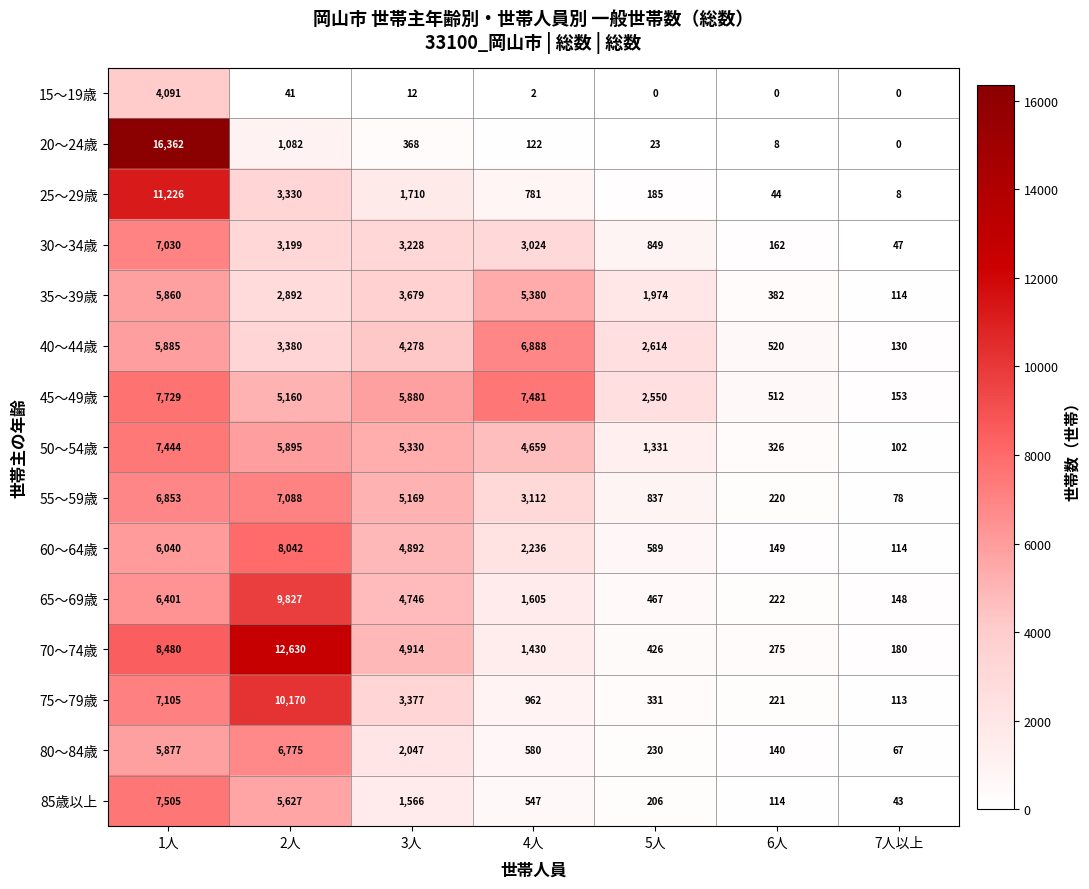

What is the greatest value displayed?

16362